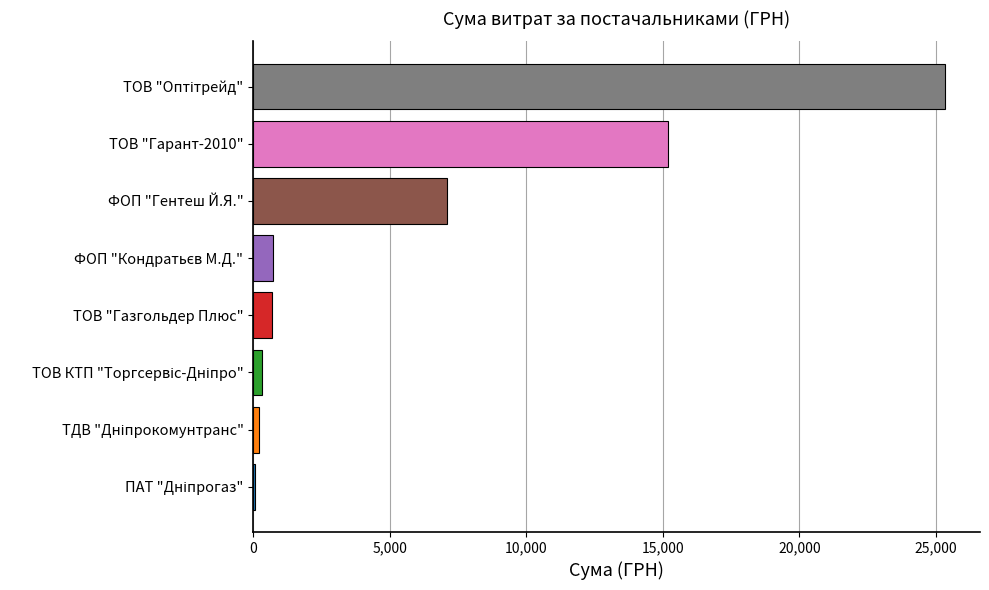

What is the sum of all values?

49600.0